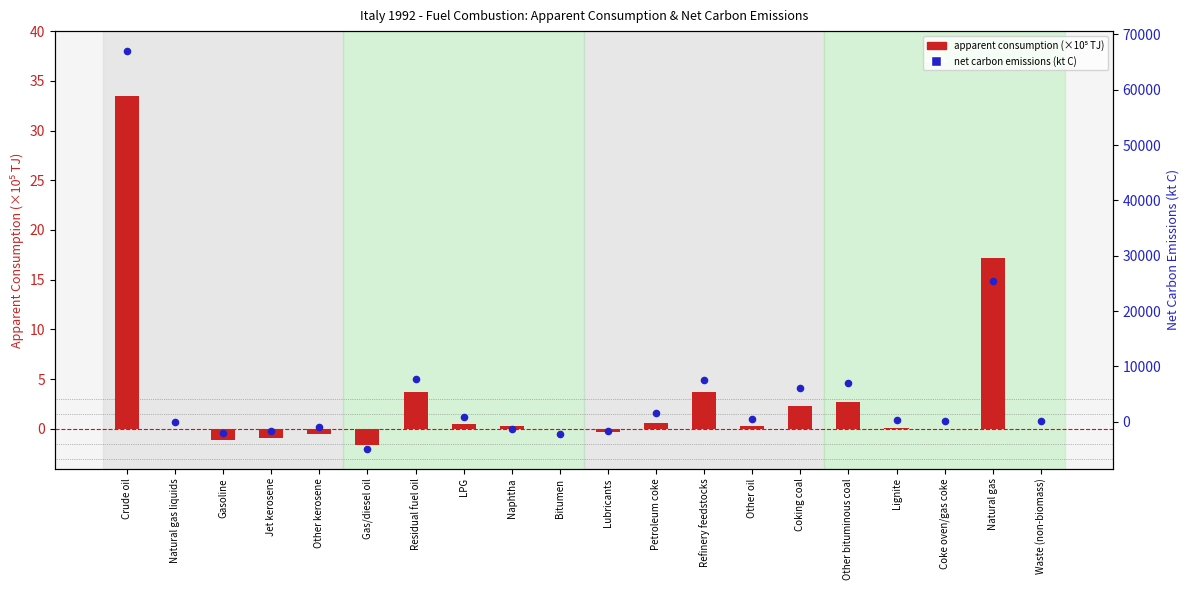

Which series contains the highest Y value?

net carbon emissions (kt C)